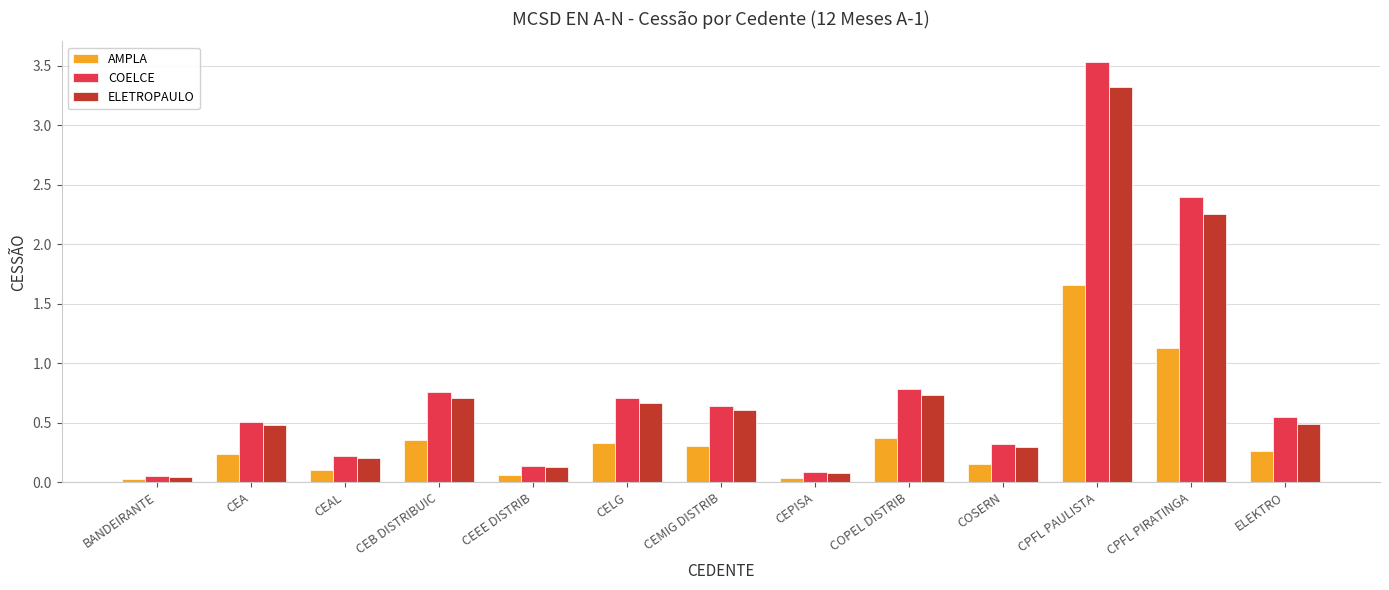

Is the value of COELCE at CEA greater than the value of ELETROPAULO at CEMIG DISTRIB?

No